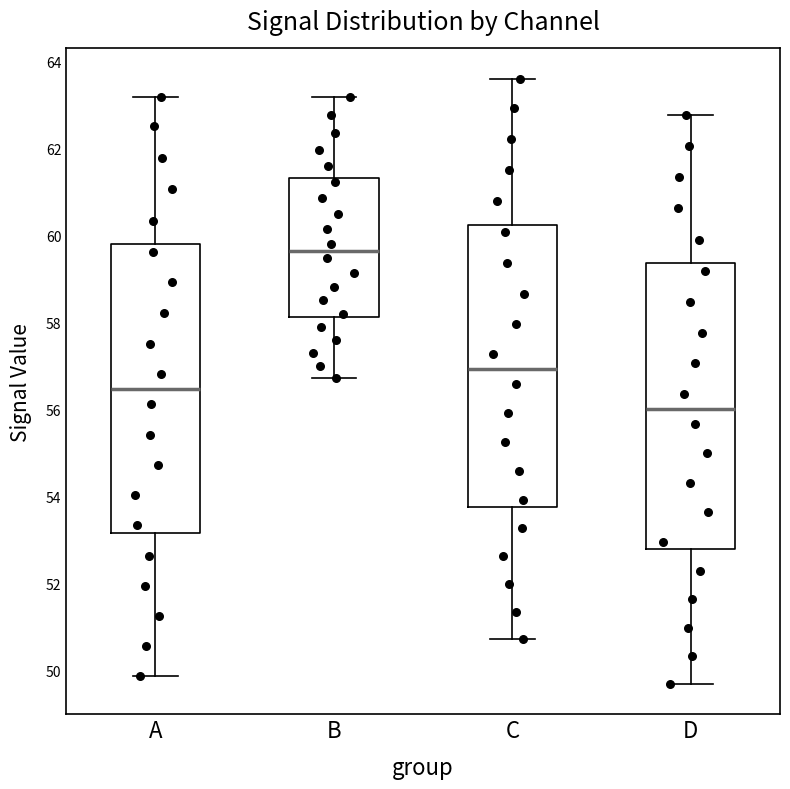

Reading left to right, transcribe this box plot: for each box, give where its median line is, the range the box spans, and where its two whiskers end, as read against the y-axis. The values are not printed on the chart, so give them approximately, as read against the axis.

A: median 56.4, box 53.2 to 59.8, whiskers 49.8 to 63.2
B: median 59.6, box 58.2 to 61.4, whiskers 56.8 to 63.2
C: median 57.0, box 53.8 to 60.2, whiskers 50.8 to 63.6
D: median 56.0, box 52.8 to 59.4, whiskers 49.6 to 62.8